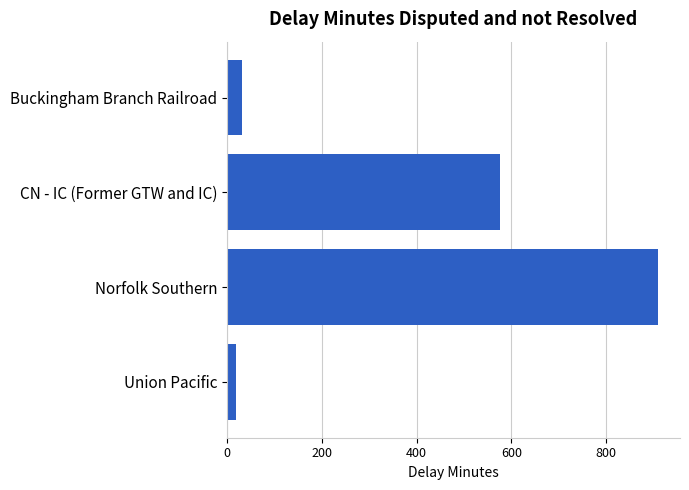

What is the label of the 1st bar from the bottom?

Union Pacific